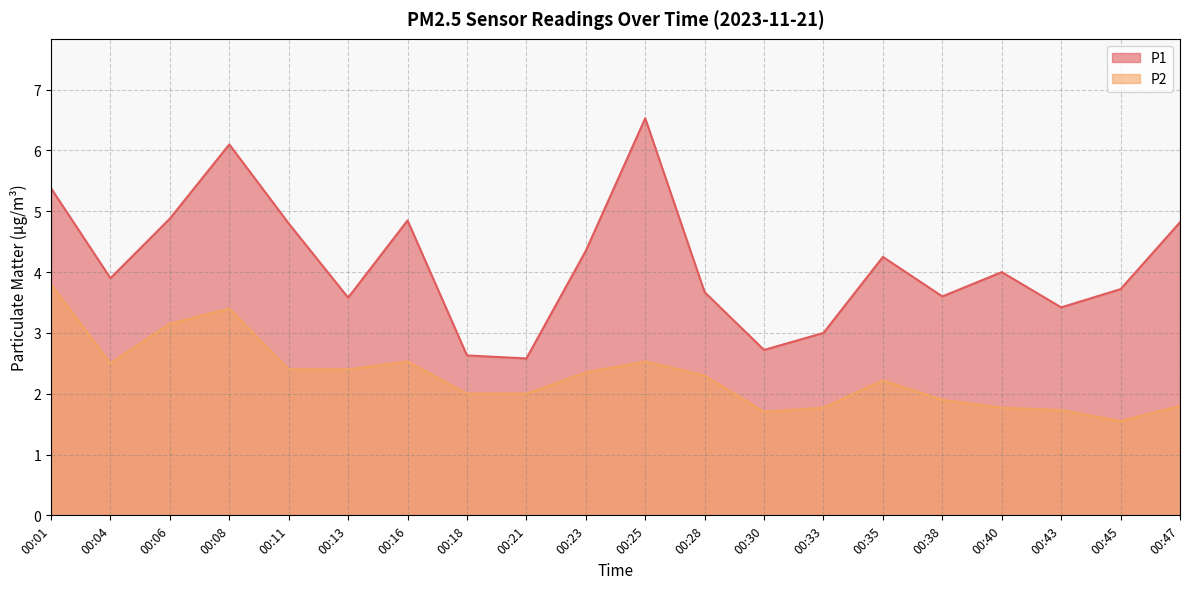

True or false: P1 has more than 0 interior local peaks.

True